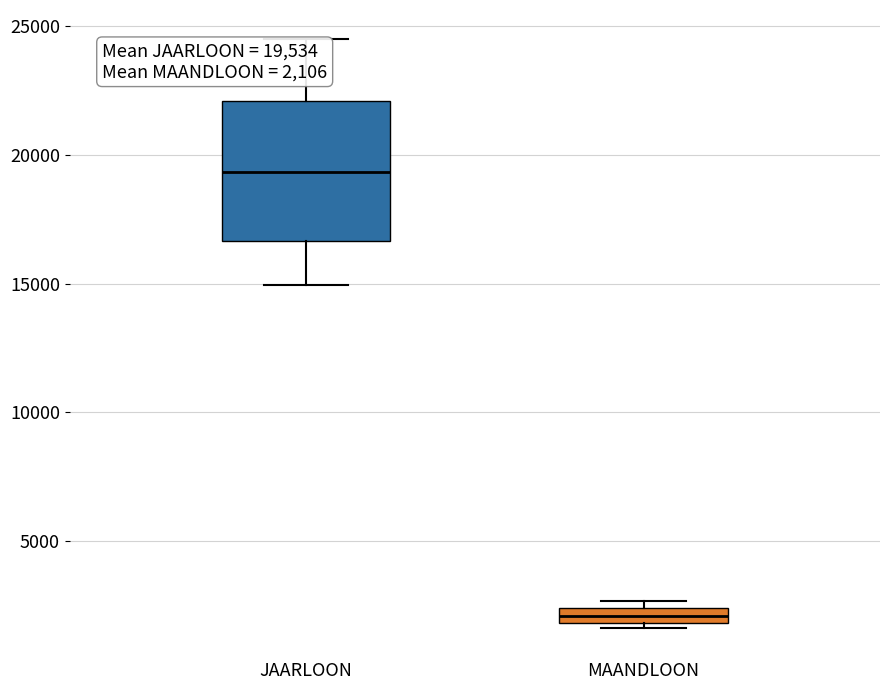

Comparing the boxes themselves (not the whiskers), which one is the tallest?

JAARLOON